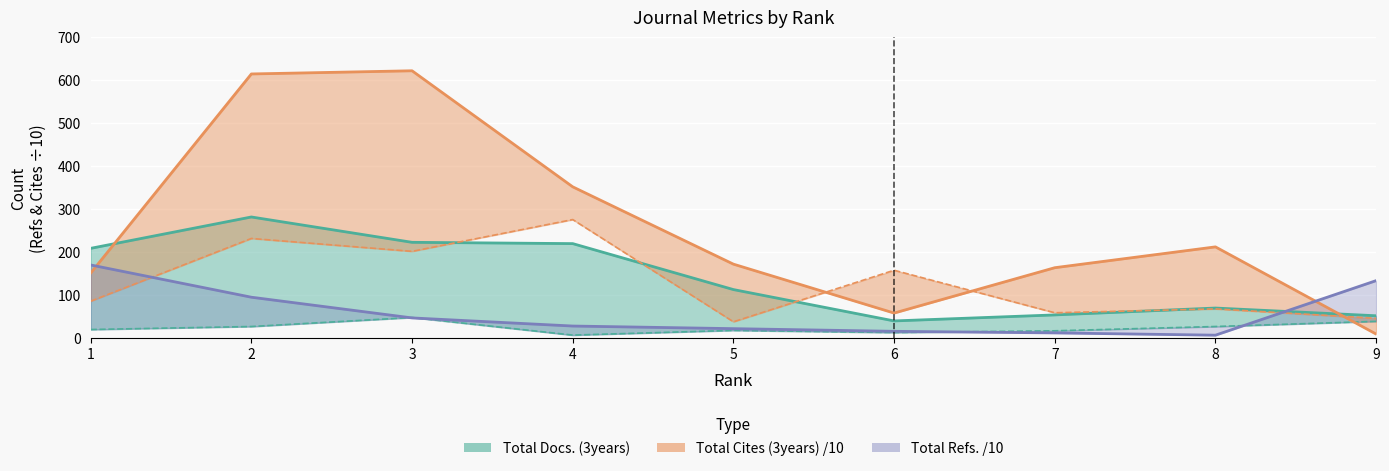

True or false: Total Cites (3years) has a value of 255.0 at 5.

False